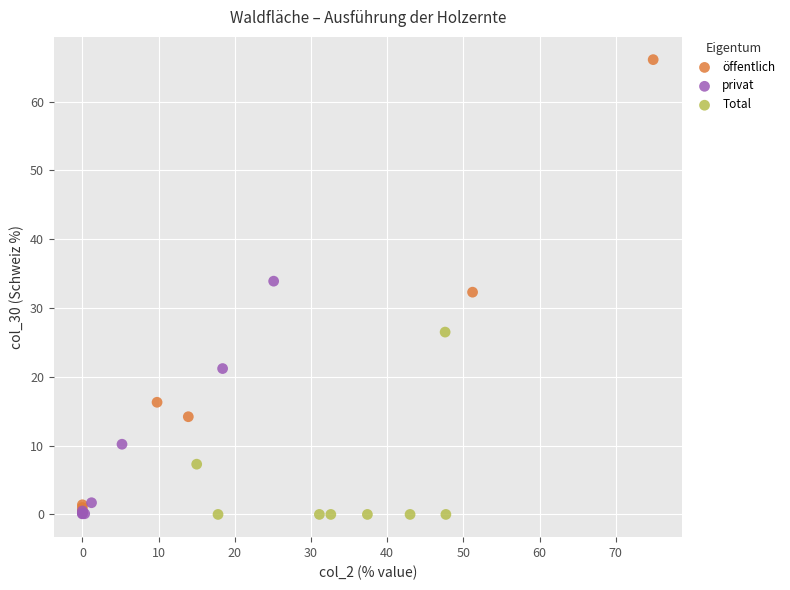

Which series has the largest Y range (max minus min)?

öffentlich